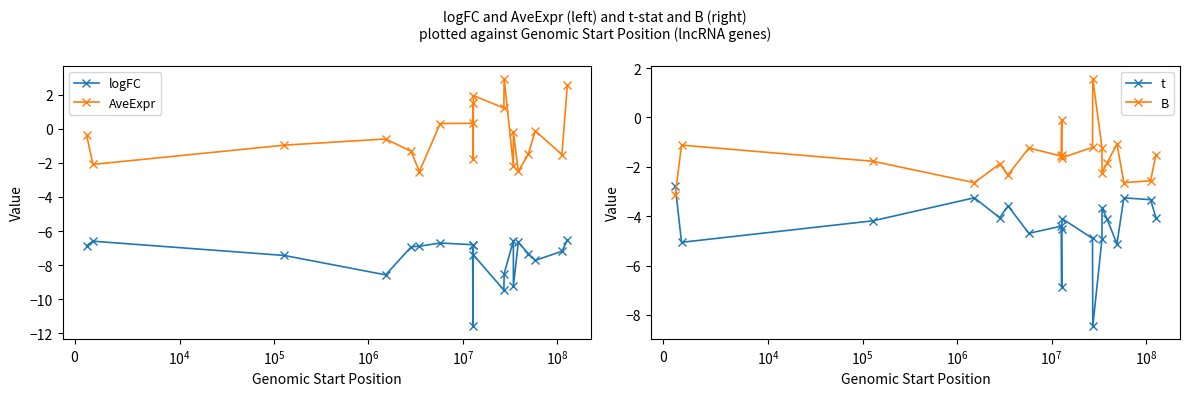

How many distinct data groups are displayed?

4